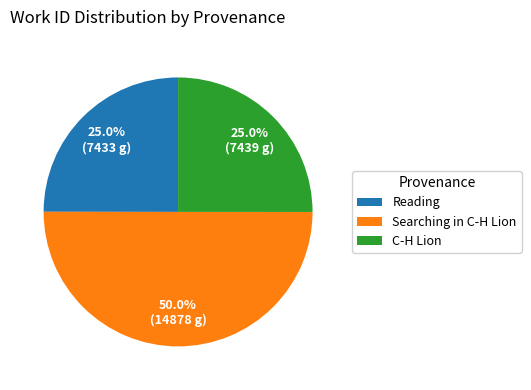

What is the majority slice?

Searching in C-H Lion